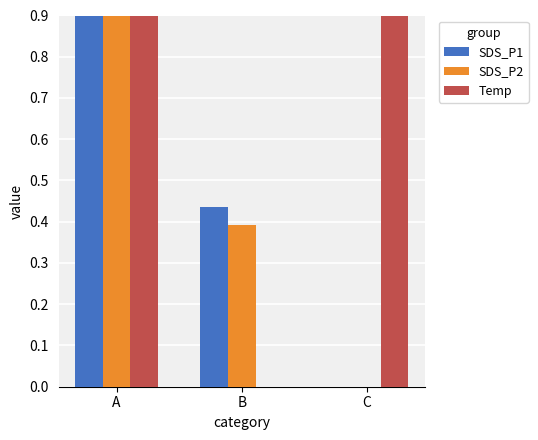

At which label is SDS_P2 closest to 0?

C